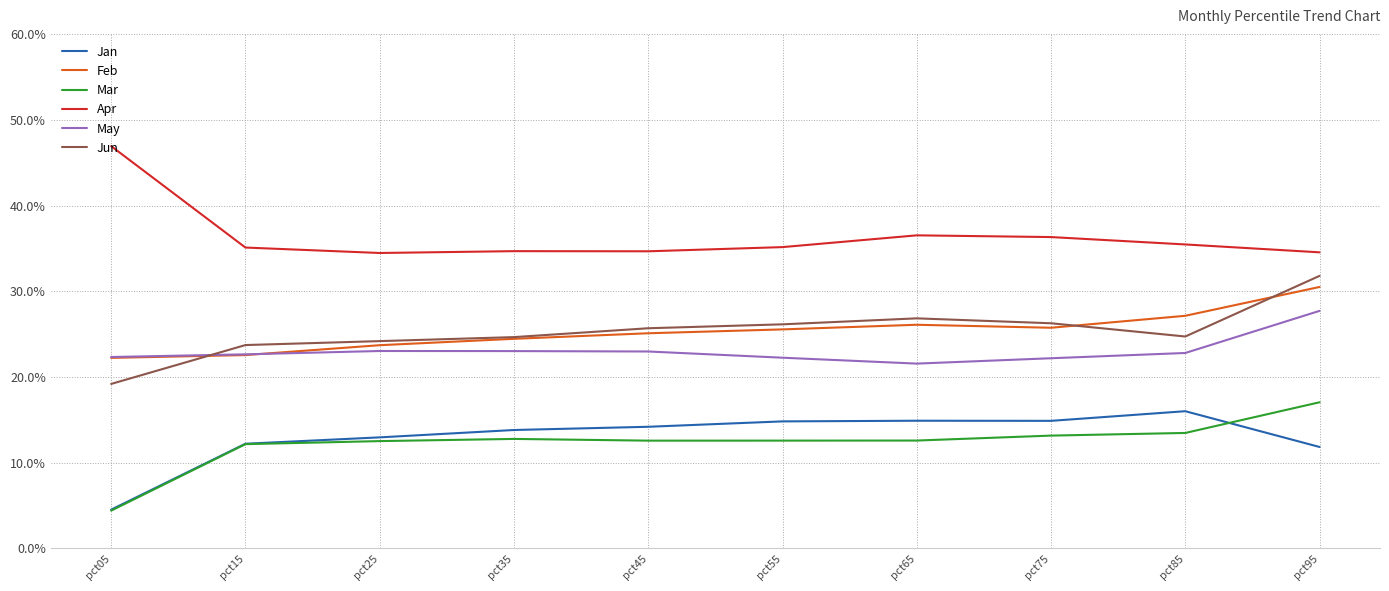

Where is Jan nearest to the value 0?

pct05